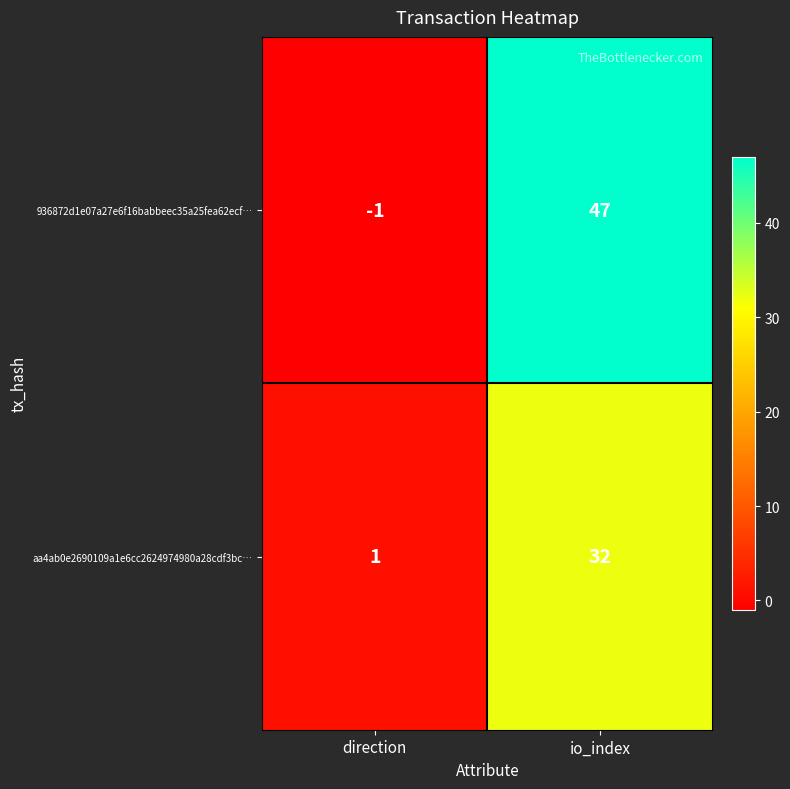

True or false: aa4ab0e2690109a1e6cc2624974980a28cdf3bc… has a value of 32 at io_index.

True